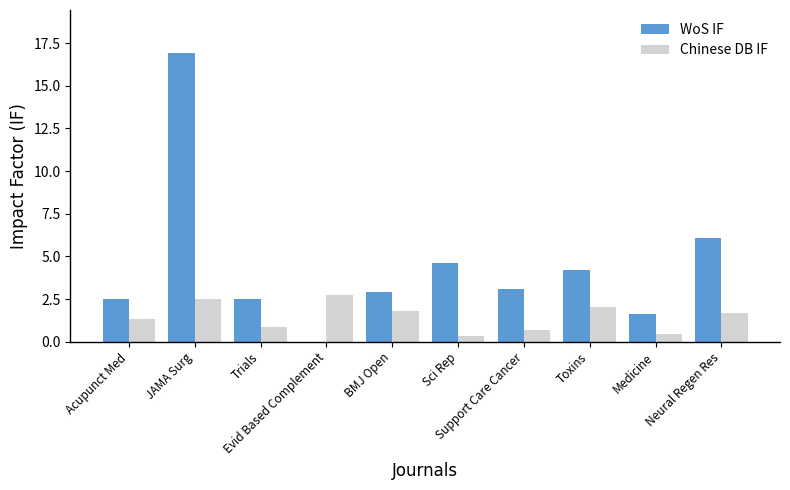

What is the sum of all Chinese DB IF values?

14.4